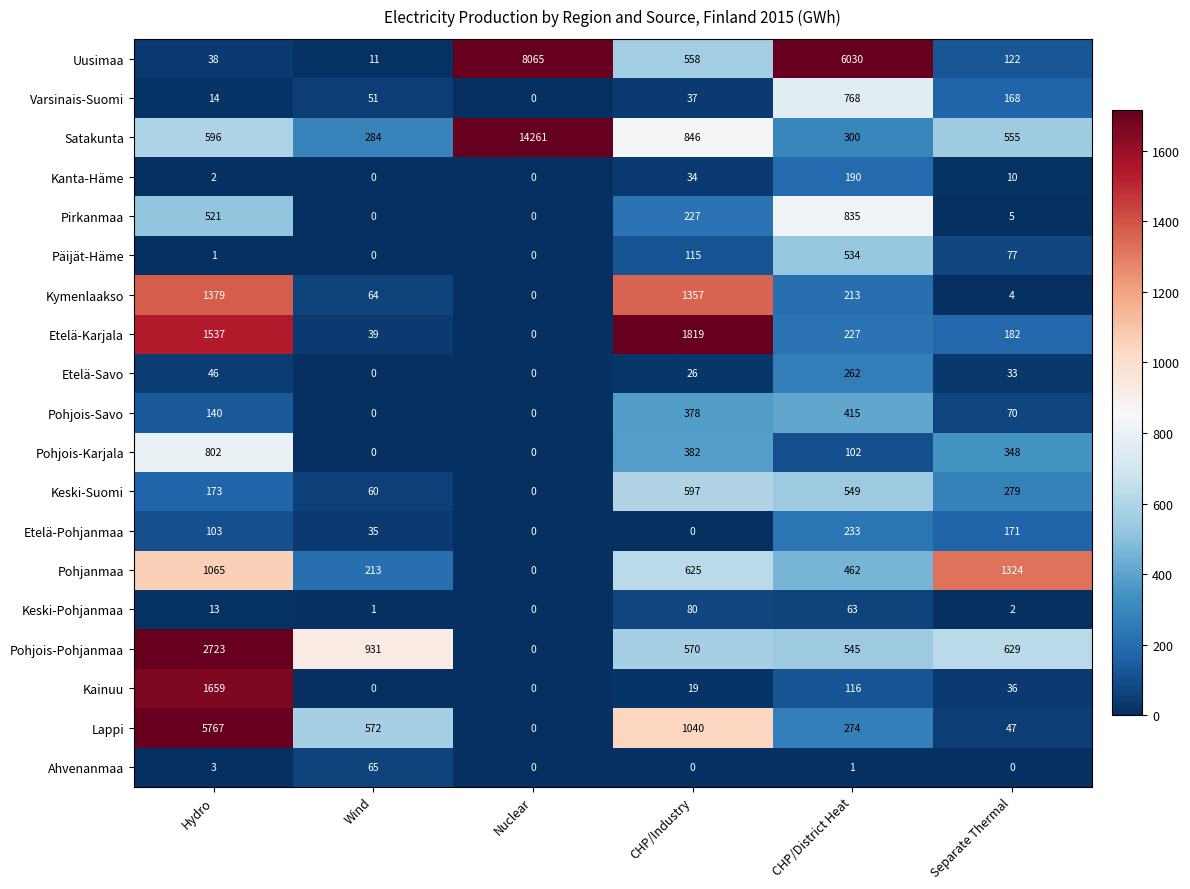

The Satakunta series shows 846 at CHP/Industry. True or false?

True